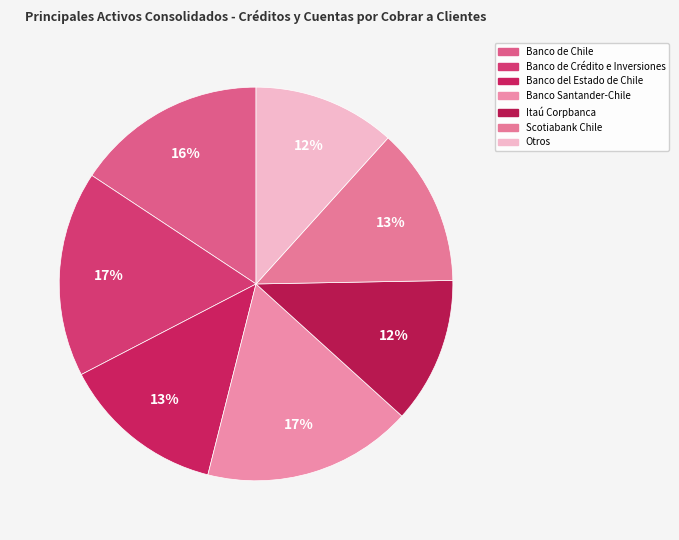

Which category has the biggest portion of the pie?

Banco Santander-Chile